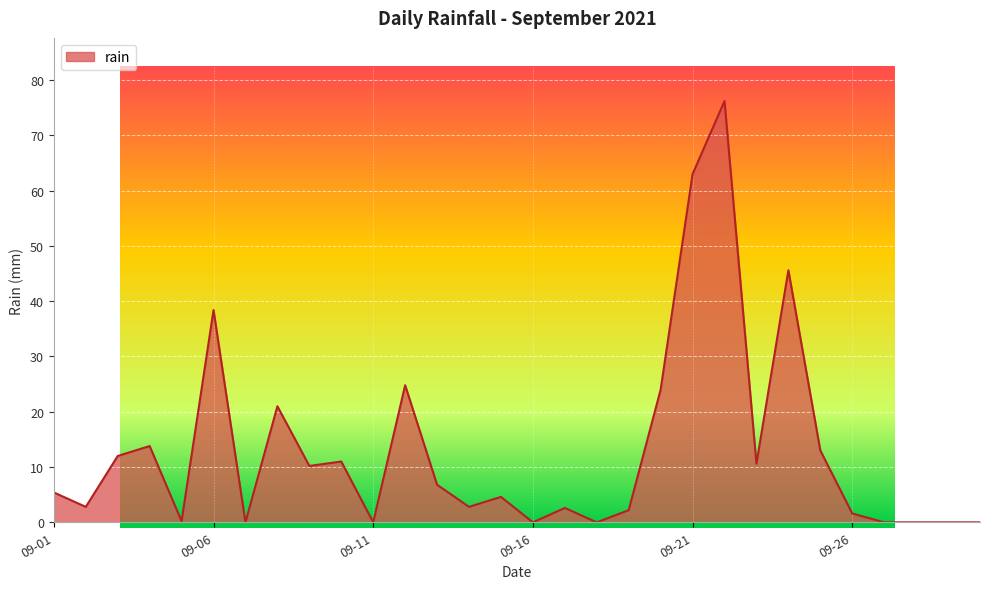

What is the difference between the maximum and minimum values?

76.2